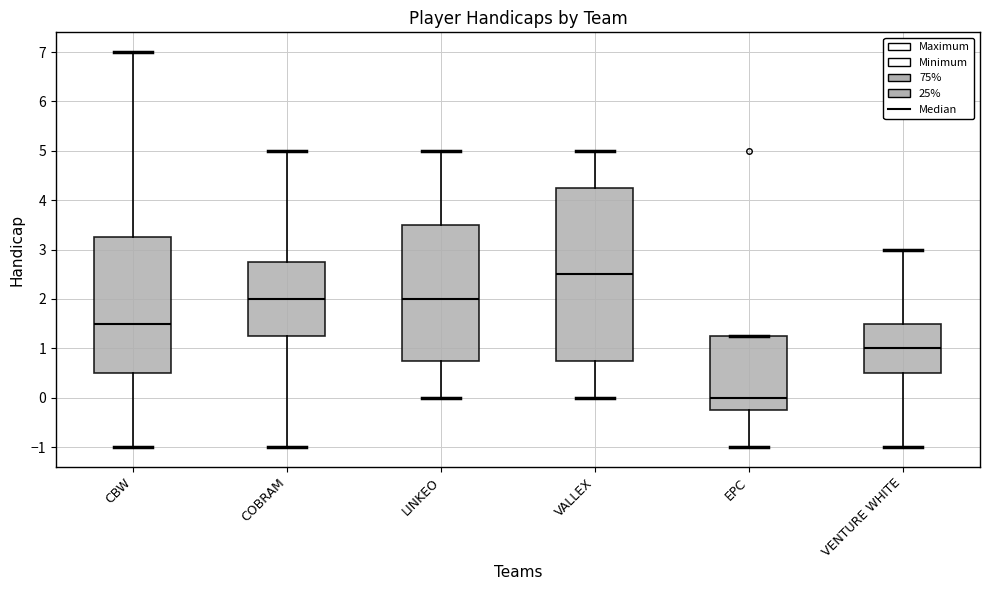

Reading left to right, transcribe this box plot: for each box, give where its median line is, the range the box spans, and where its two whiskers end, as read against the y-axis. The values are not printed on the chart, so give them approximately, as read against the axis.

CBW: median 1.5, box 0.5 to 3.3, whiskers -1.0 to 7.0
COBRAM: median 2.0, box 1.3 to 2.8, whiskers -1.0 to 5.0
LINKEO: median 2.0, box 0.8 to 3.5, whiskers 0.0 to 5.0
VALLEX: median 2.5, box 0.8 to 4.3, whiskers 0.0 to 5.0
EPC: median 0.0, box -0.2 to 1.3, whiskers -1.0 to 1.3
VENTURE WHITE: median 1.0, box 0.5 to 1.5, whiskers -1.0 to 3.0